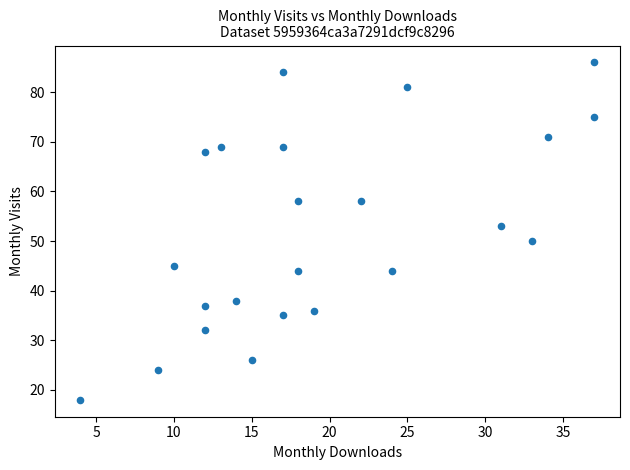

What is the range of Y values (max minus min)?

68